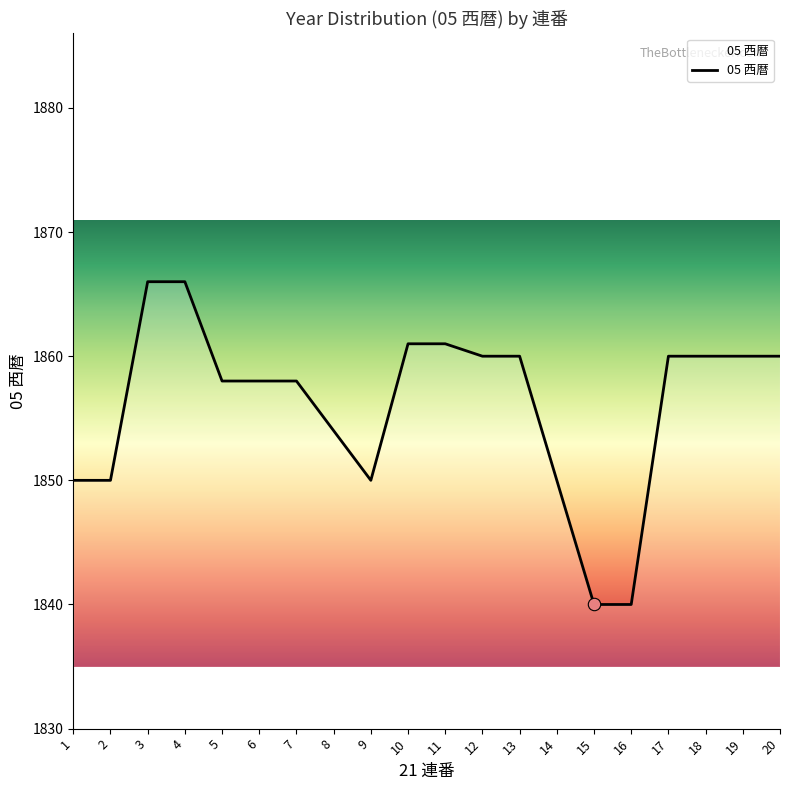

What is the ratio of the value at 5 to the value at 11?

1.0